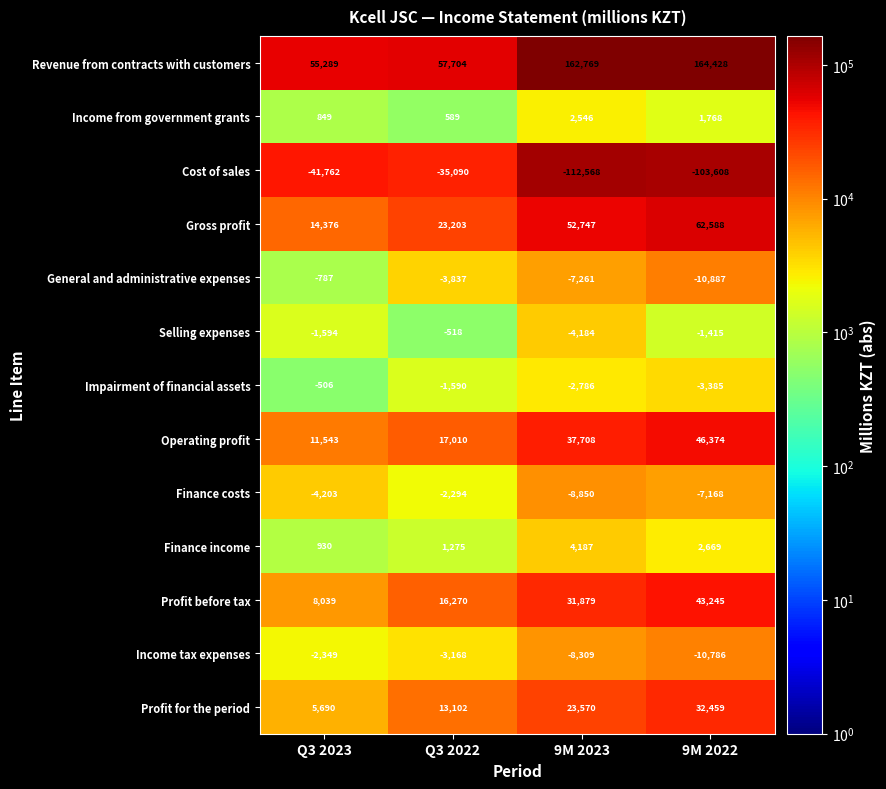

The General and administrative expenses series shows -1077 at Q3 2023. True or false?

False